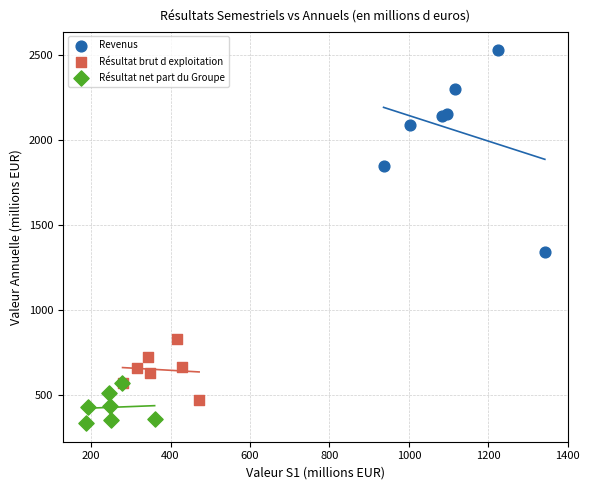

Which series has the largest Y range (max minus min)?

Revenus